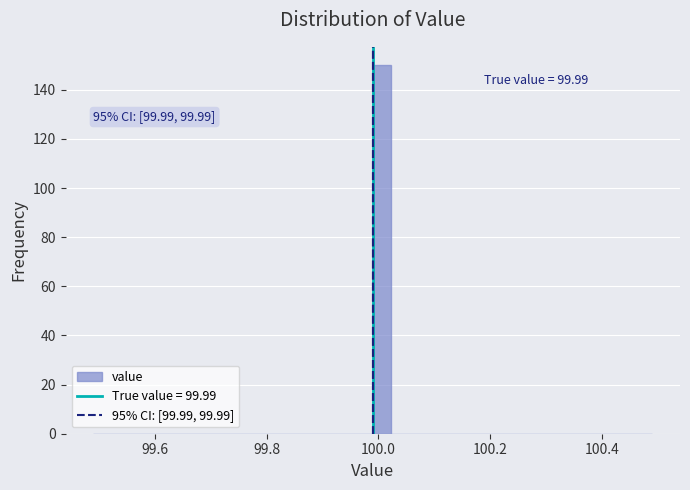

Read against the x-axis, roughly where is the centre of the tallest bar?

100.00